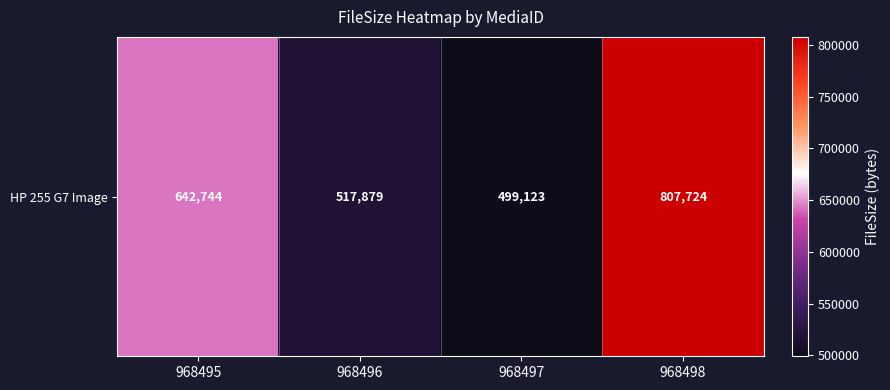

How many distinct data groups are displayed?

1